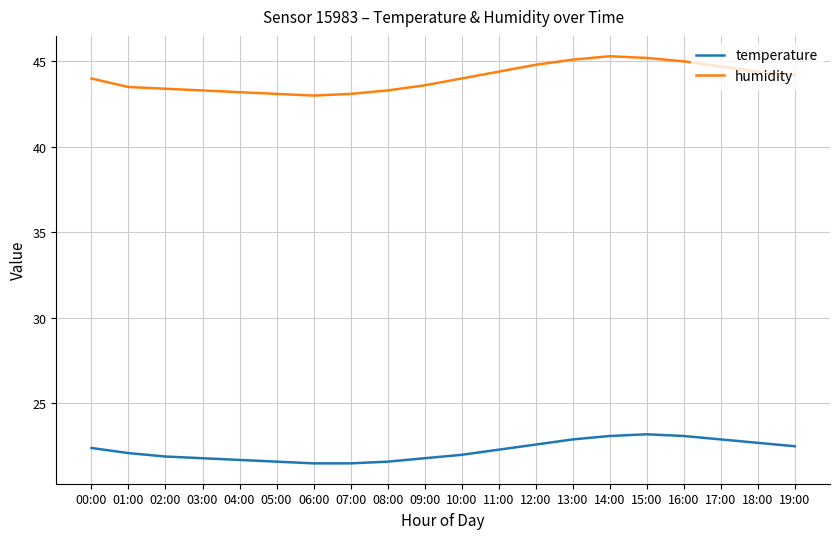

The value of humidity at 08:00 is 68.4. True or false?

False